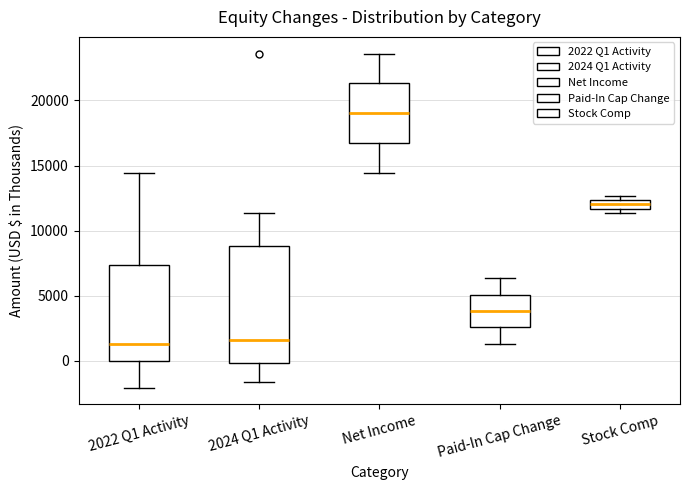

Where is the lower edge of the box for 2022 Q1 Activity on the y-axis? The values are not printed on the chart, so give them approximately, as read against the axis.

0